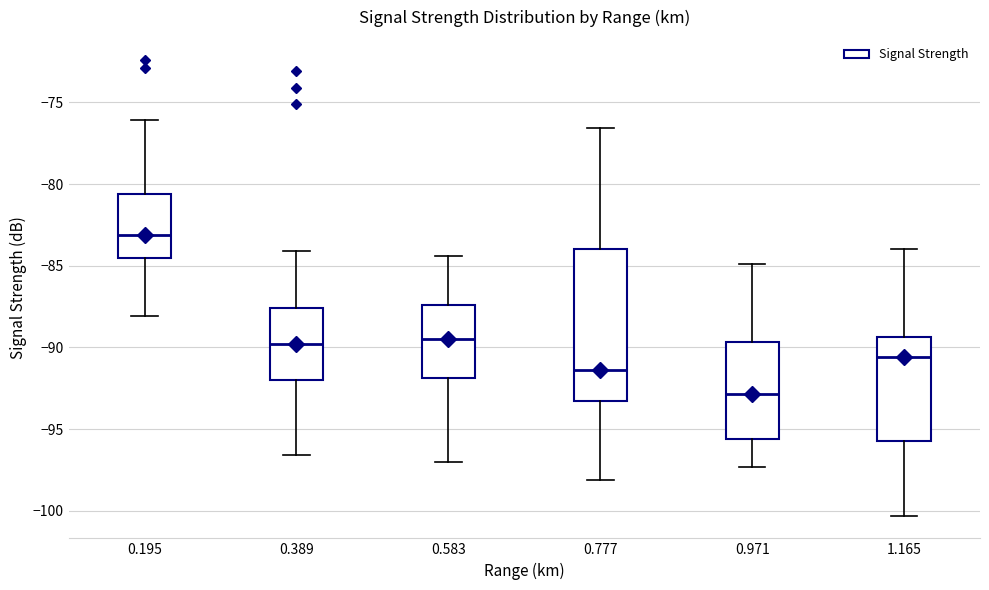

Reading left to right, transcribe this box plot: for each box, give where its median line is, the range the box spans, and where its two whiskers end, as read against the y-axis. The values are not printed on the chart, so give them approximately, as read against the axis.

0.195: median -83.0, box -84.5 to -80.5, whiskers -88.0 to -76.0
0.389: median -90.0, box -92.0 to -87.5, whiskers -96.5 to -84.0
0.583: median -89.5, box -92.0 to -87.5, whiskers -97.0 to -84.5
0.777: median -91.5, box -93.5 to -84.0, whiskers -98.0 to -76.5
0.971: median -93.0, box -95.5 to -89.5, whiskers -97.5 to -85.0
1.165: median -90.5, box -95.5 to -89.5, whiskers -100.5 to -84.0